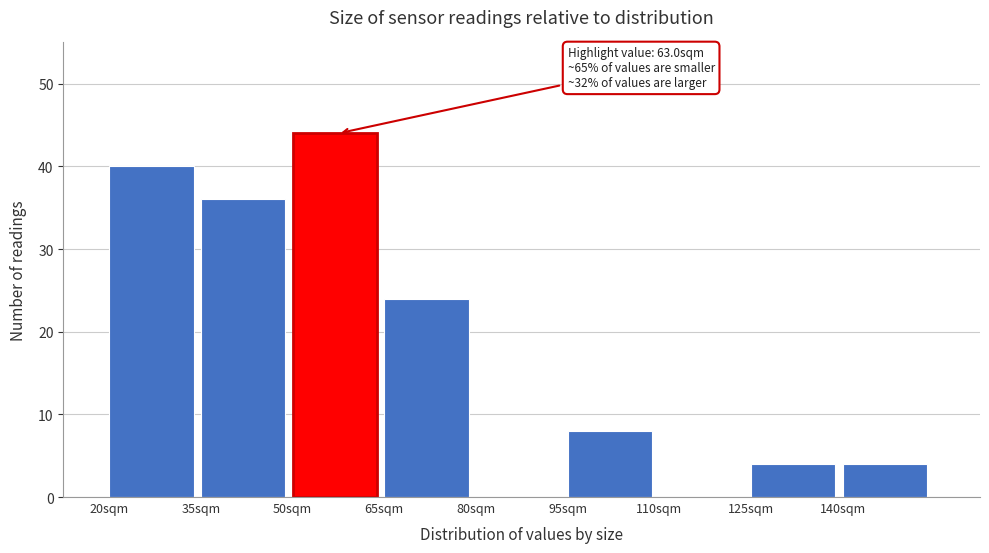

Which range on the x-axis has the tallest bar?

50 to 65